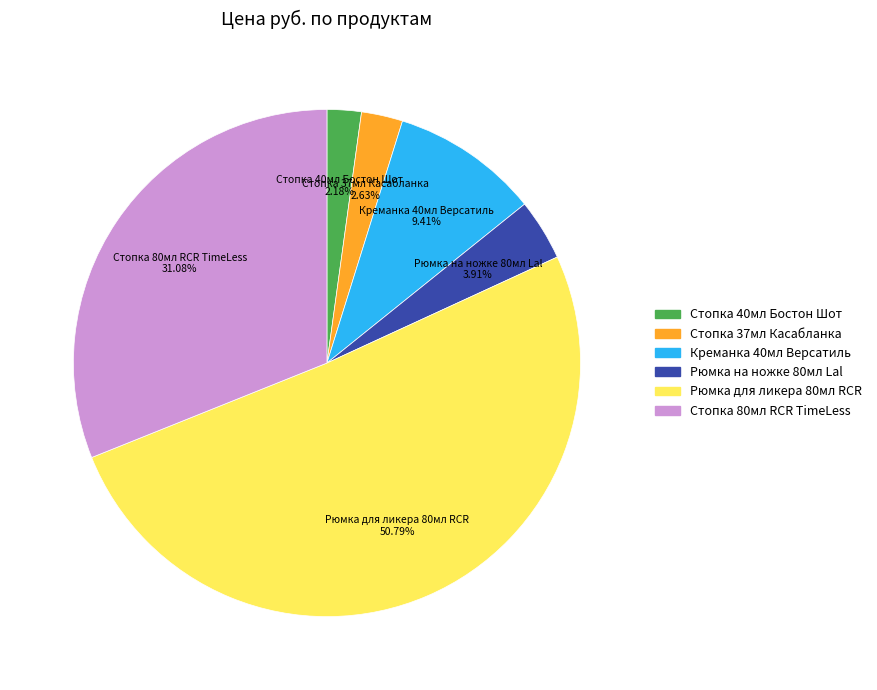

What is the largest slice in the pie chart?

Рюмка для ликера 80мл RCR